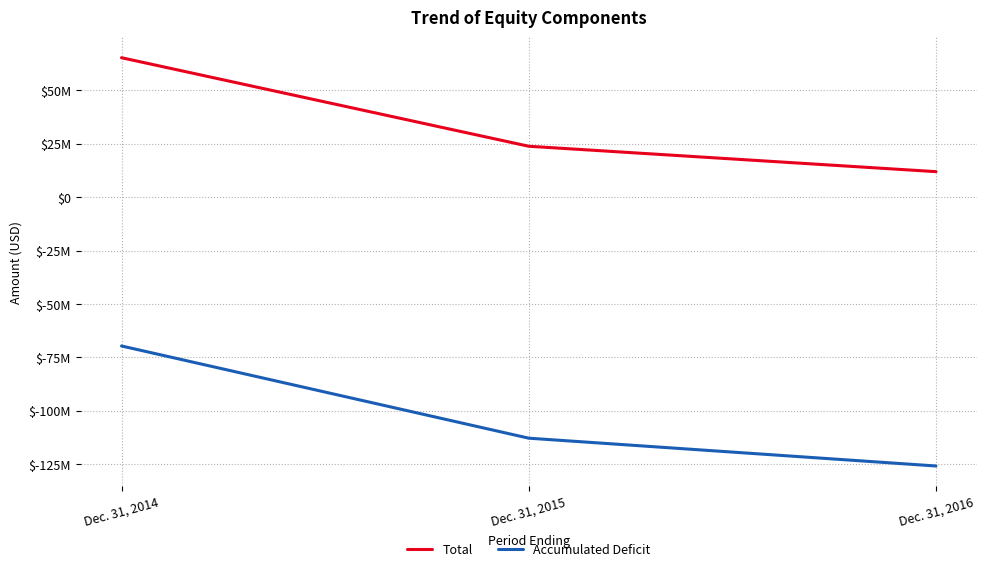

What are all the series names shown in the legend?

Total, Accumulated Deficit